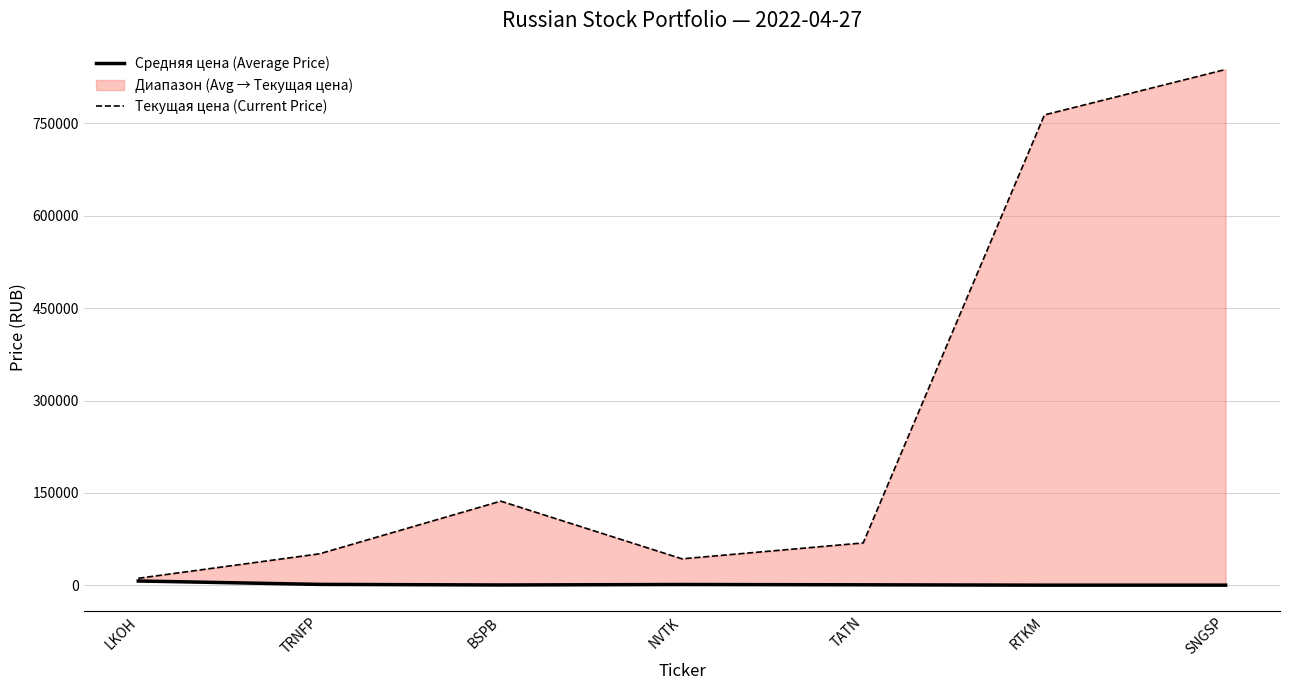

Which has a higher value, BSPB or SNGSP?

BSPB